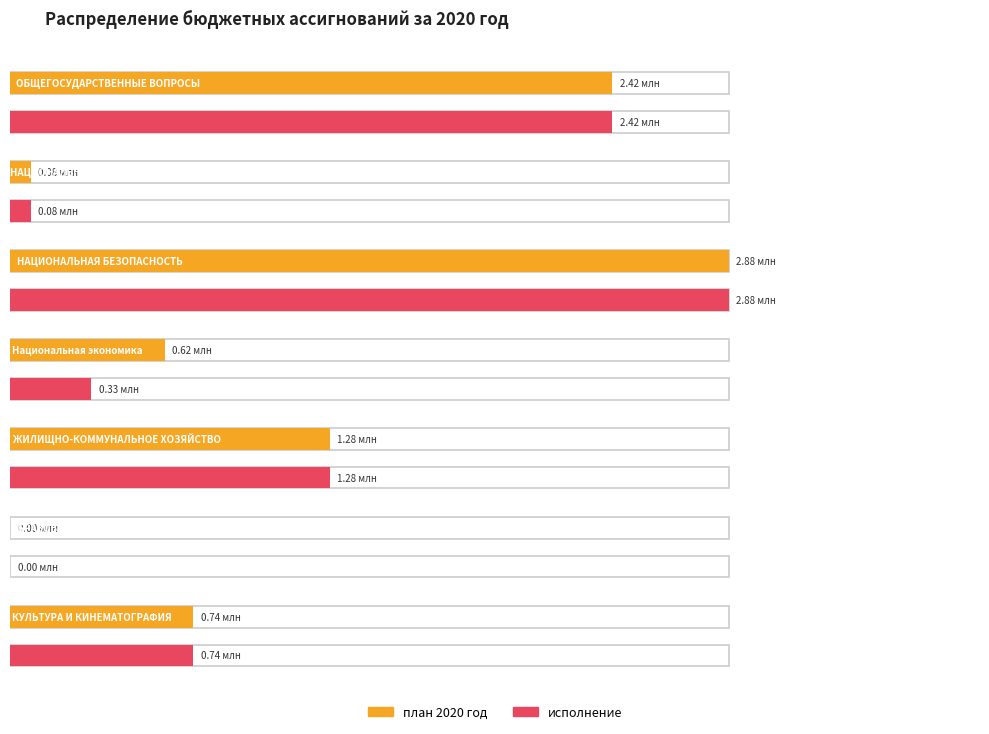

Reading left to right, extract all data points from this chart.

план 2020 год: ОБЩЕГОСУДАРСТВЕННЫЕ ВОПРОСЫ=2416004.0	НАЦИОНАЛЬНАЯ ОБОРОНА=82700.0	НАЦИОНАЛЬНАЯ БЕЗОПАСНОСТЬ=2881490.0	Национальная экономика=619765.6	ЖИЛИЩНО-КОММУНАЛЬНОЕ ХОЗЯЙСТВО=1282685.0	ОБРАЗОВАНИЕ=1860.0	КУЛЬТУРА И КИНЕМАТОГРАФИЯ=735733.0
исполнение: ОБЩЕГОСУДАРСТВЕННЫЕ ВОПРОСЫ=2415566.5	НАЦИОНАЛЬНАЯ ОБОРОНА=82700.0	НАЦИОНАЛЬНАЯ БЕЗОПАСНОСТЬ=2881464.0	Национальная экономика=326528.0	ЖИЛИЩНО-КОММУНАЛЬНОЕ ХОЗЯЙСТВО=1282628.5	ОБРАЗОВАНИЕ=1860.0	КУЛЬТУРА И КИНЕМАТОГРАФИЯ=735702.1